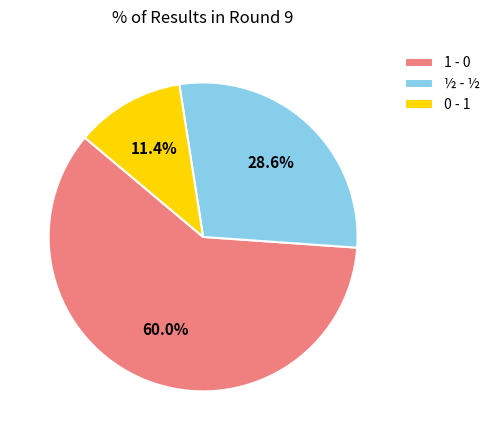

What is the smallest slice in the pie chart?

0 - 1